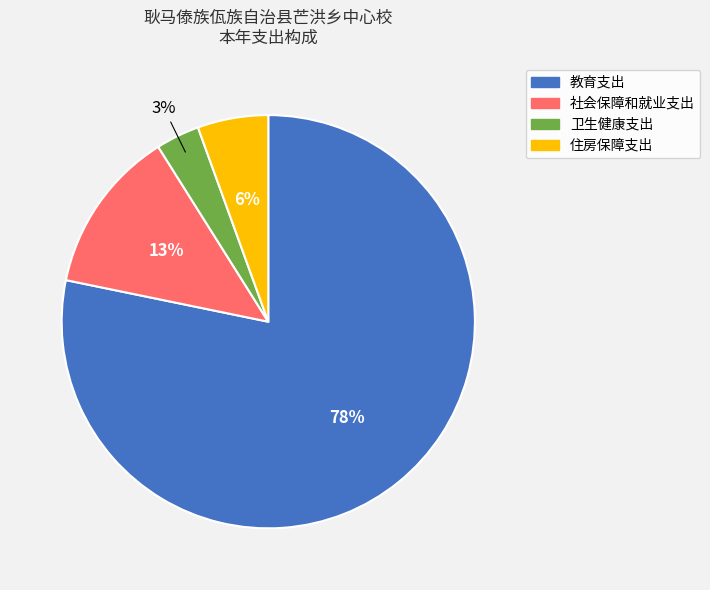

To the nearest percent, what is the average slice percentage?

25%